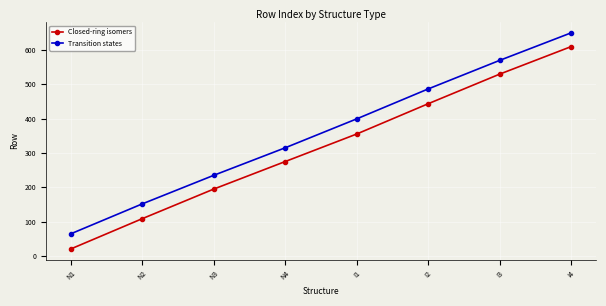

Which category has the highest value across all series?

I4